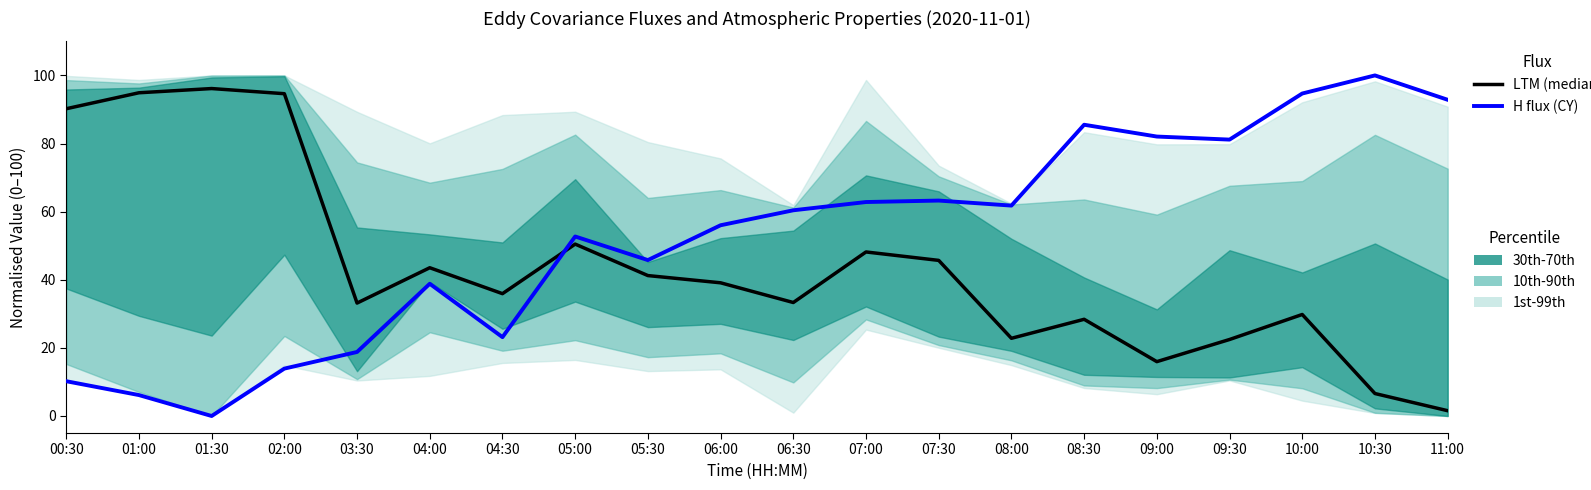

What is the maximum value shown in the chart?

100.0